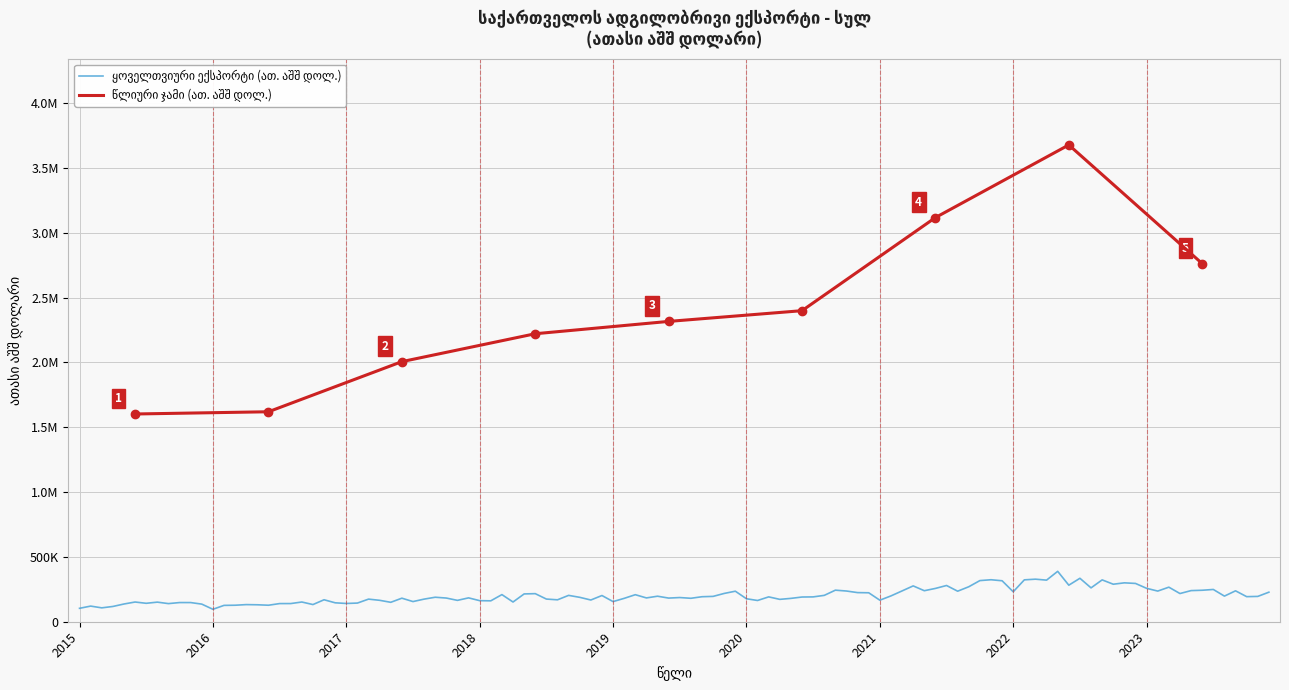

True or false: there are more than 2 points higher than both neighbors.

False